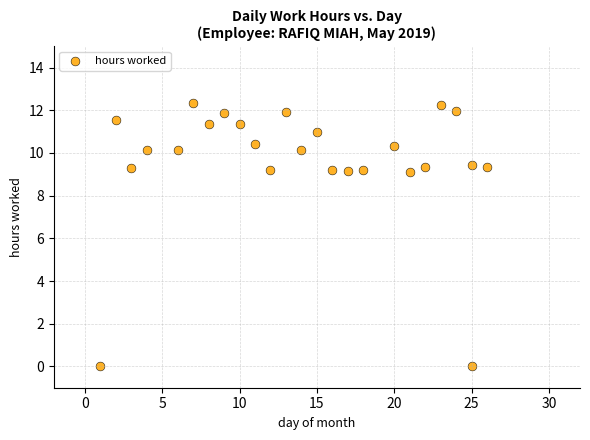

What is the range of Y values (max minus min)?

12.3